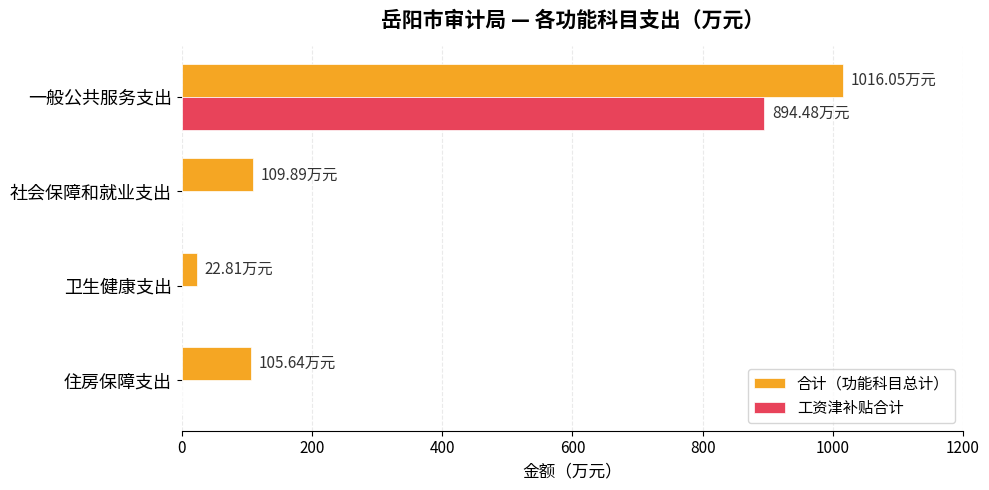

Between 一般公共服务支出 and 卫生健康支出, which series saw the biggest shift?

合计（功能科目总计）